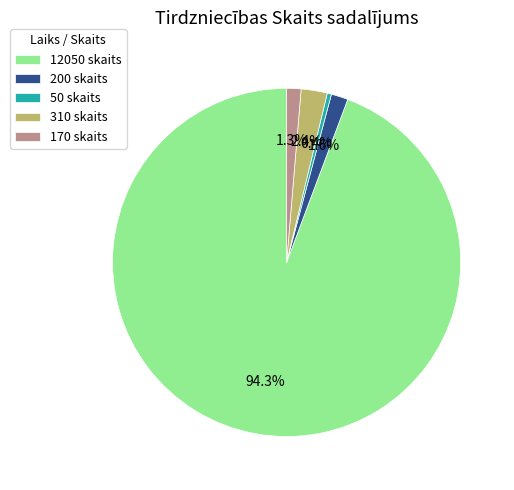

What is the smallest slice in the pie chart?

50 skaits